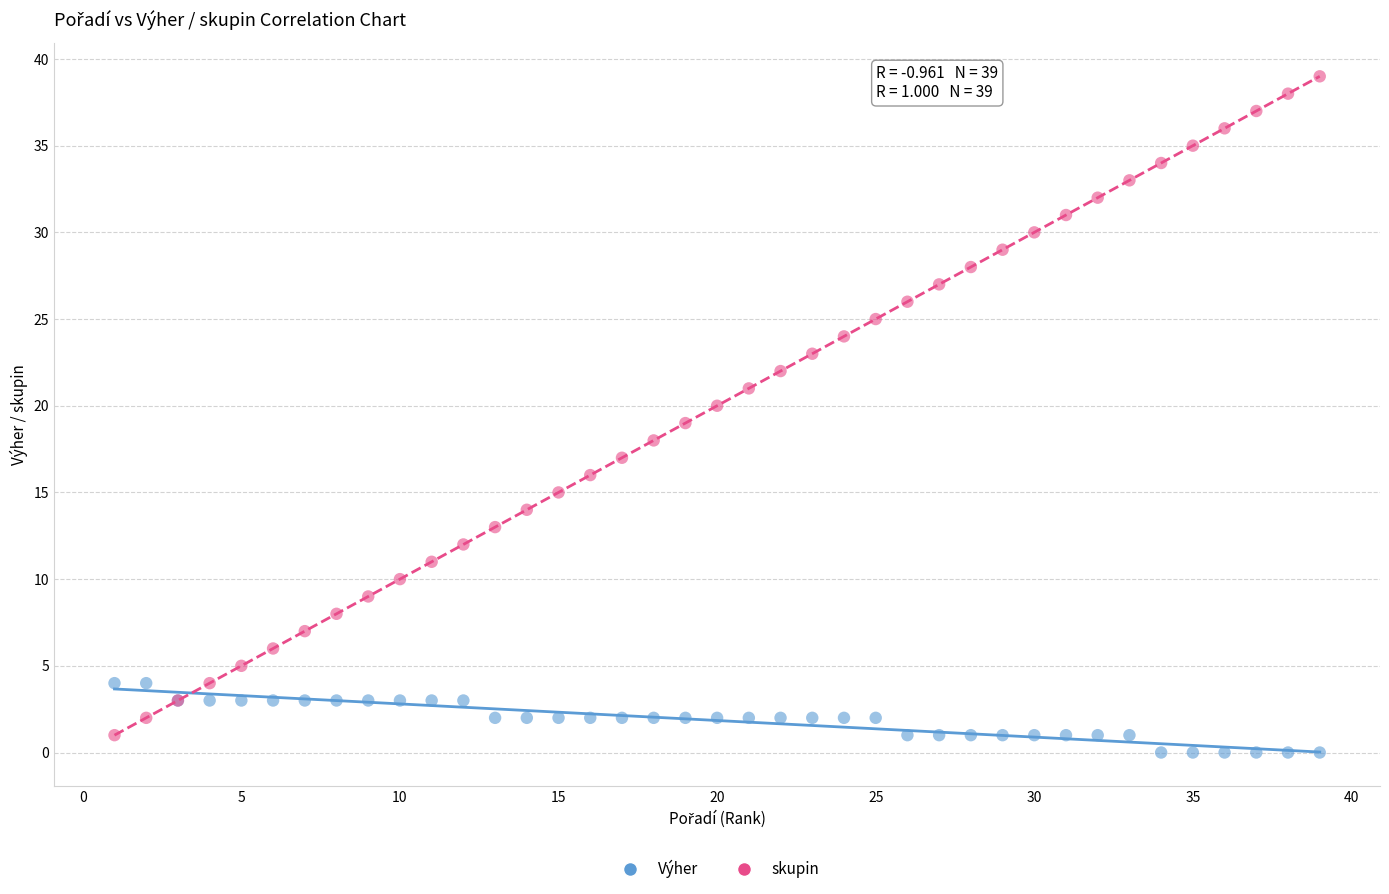

What is the X range (max minus min) for the scatter plot?

38